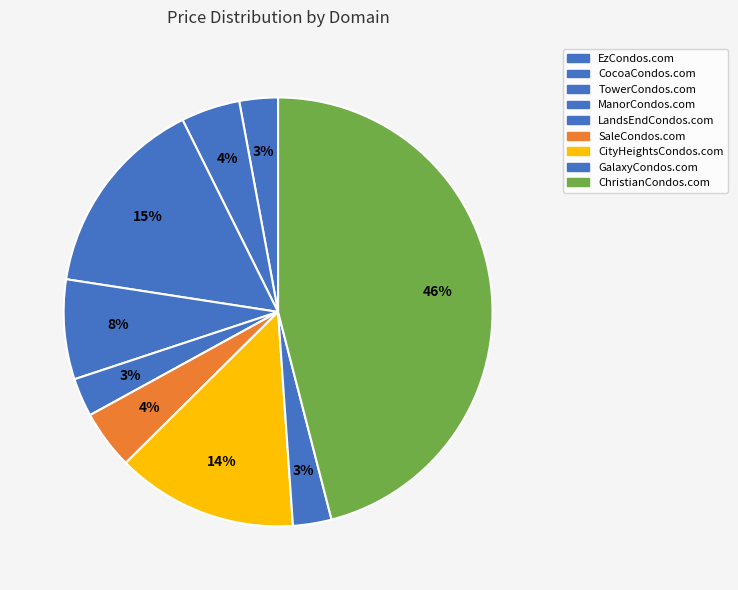

Is the sum of CityHeightsCondos.com and GalaxyCondos.com greater than half?

No